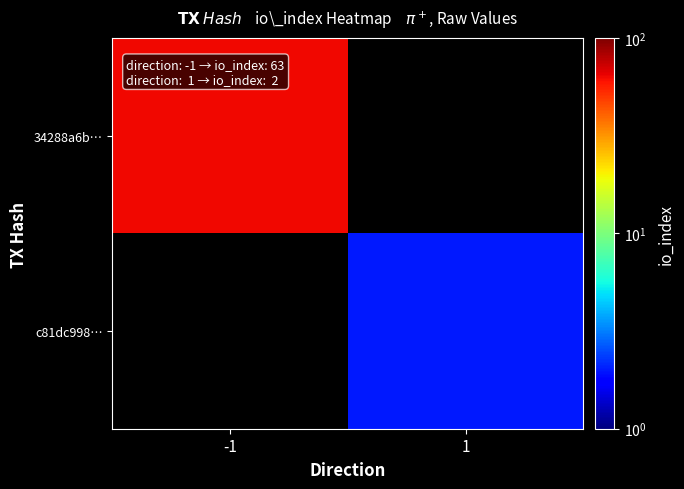

Rank the categories by c81dc998… value from highest to lowest.

-1, 1